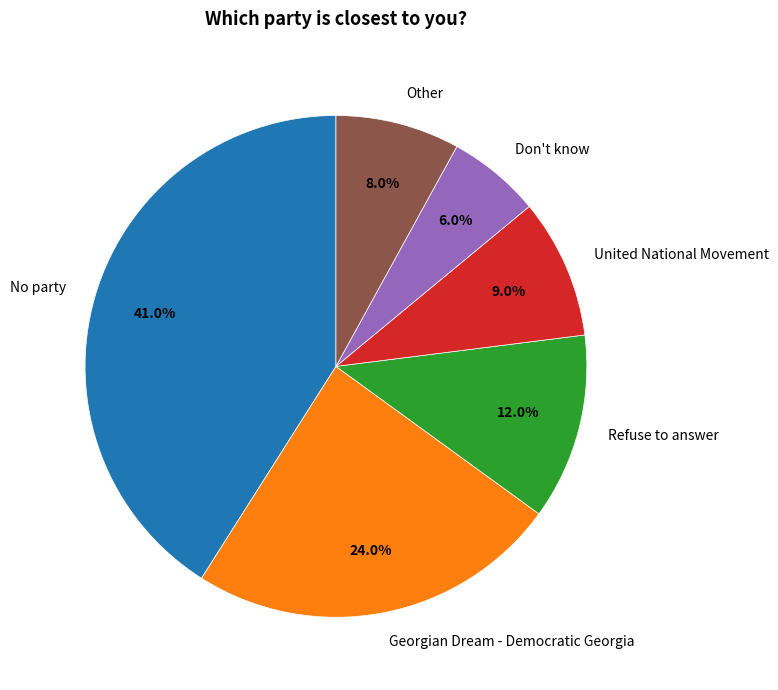

Is there a majority slice in this chart?

No